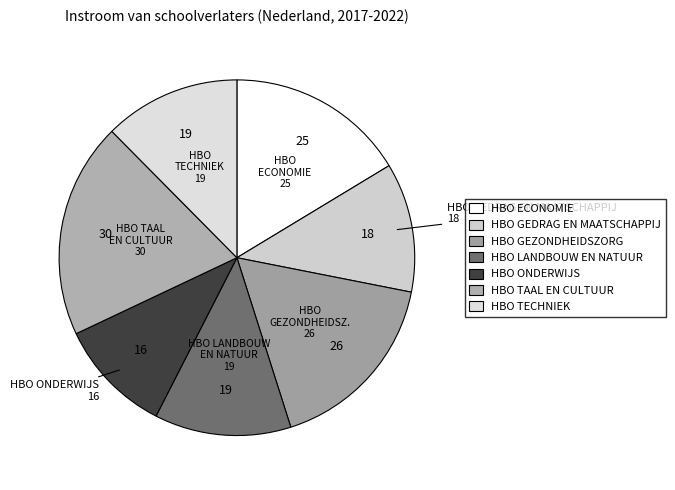

How many slices are in this pie chart?

7